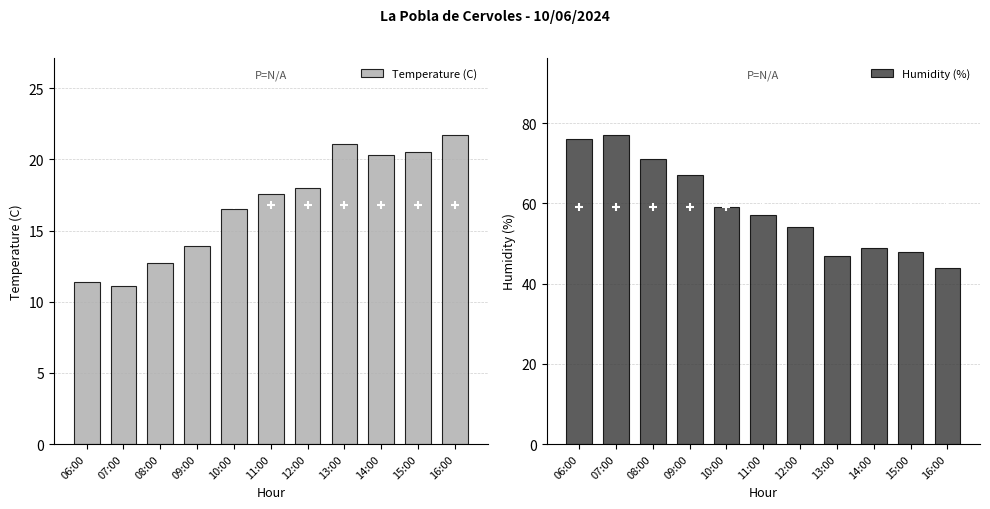

Between 06:00 and 12:00, which series saw the biggest shift?

Humidity (%)